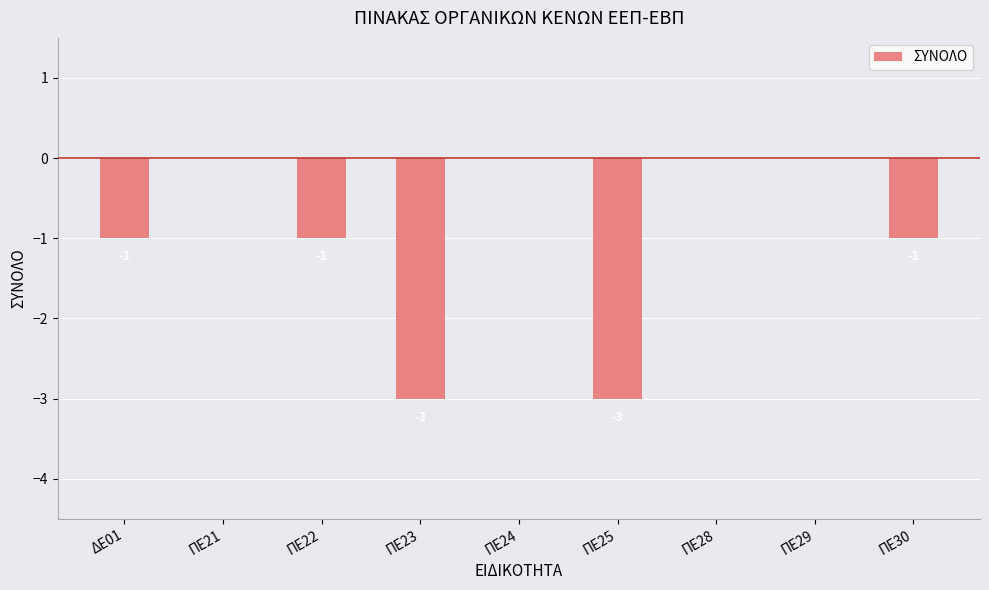

Between ΠΕ22 and ΠΕ21, which is larger?

ΠΕ21